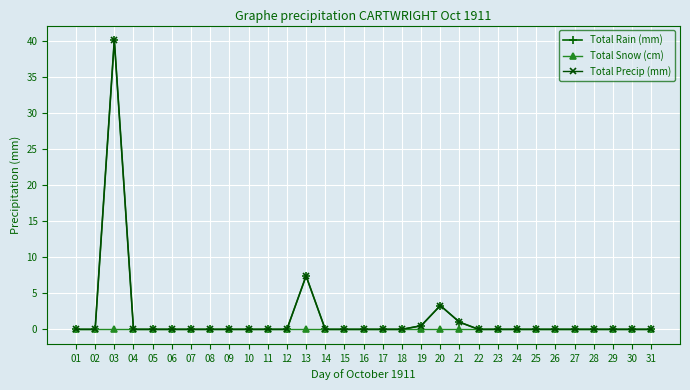

Reading left to right, list all the values displayed in this chart.

Total Rain (mm): 01=0.0	02=0.0	03=40.1	04=0.0	05=0.0	06=0.0	07=0.0	08=0.0	09=0.0	10=0.0	11=0.0	12=0.0	13=7.4	14=0.0	15=0.0	16=0.0	17=0.0	18=0.0	19=0.5	20=3.3	21=1.0	22=0.0	23=0.0	24=0.0	25=0.0	26=0.0	27=0.0	28=0.0	29=0.0	30=0.0	31=0.0
Total Snow (cm): 01=0.0	02=0.0	03=0.0	04=0.0	05=0.0	06=0.0	07=0.0	08=0.0	09=0.0	10=0.0	11=0.0	12=0.0	13=0.0	14=0.0	15=0.0	16=0.0	17=0.0	18=0.0	19=0.0	20=0.0	21=0.0	22=0.0	23=0.0	24=0.0	25=0.0	26=0.0	27=0.0	28=0.0	29=0.0	30=0.0	31=0.0
Total Precip (mm): 01=0.0	02=0.0	03=40.1	04=0.0	05=0.0	06=0.0	07=0.0	08=0.0	09=0.0	10=0.0	11=0.0	12=0.0	13=7.4	14=0.0	15=0.0	16=0.0	17=0.0	18=0.0	19=0.5	20=3.3	21=1.0	22=0.0	23=0.0	24=0.0	25=0.0	26=0.0	27=0.0	28=0.0	29=0.0	30=0.0	31=0.0